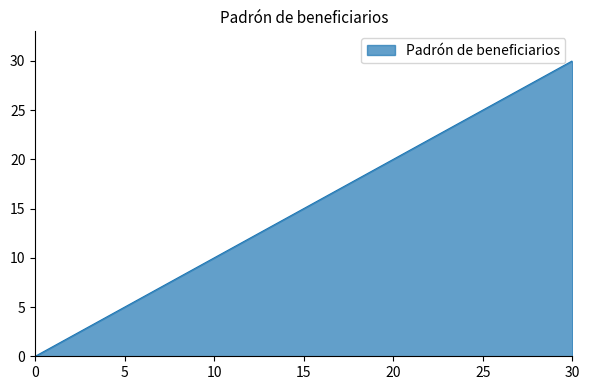

What is the difference between the maximum and minimum values?

30